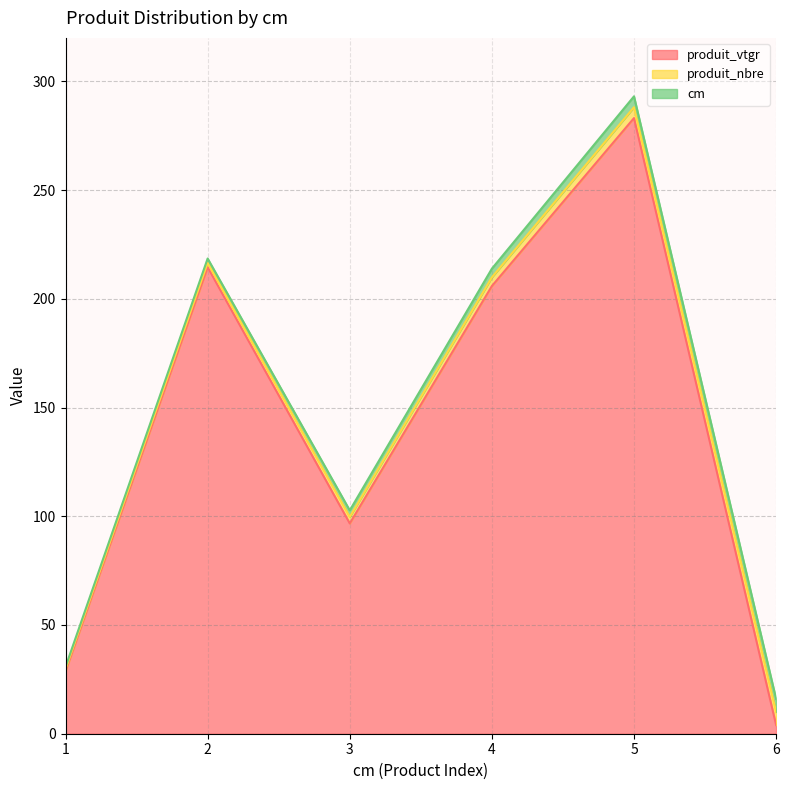

Which label corresponds to the largest value in the chart?

5